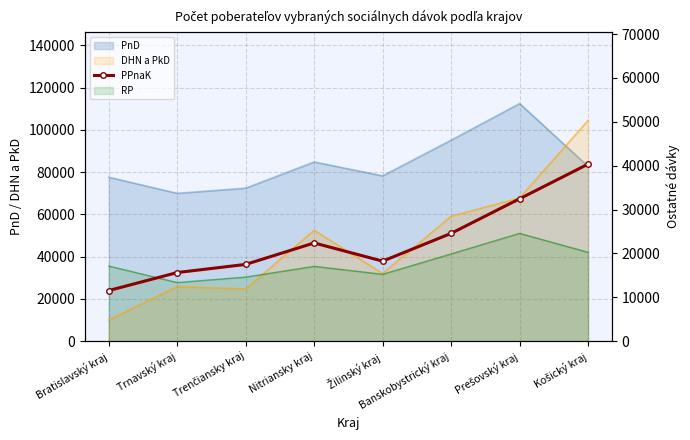

What is the label of the 3rd point from the right?

Banskobystrický kraj